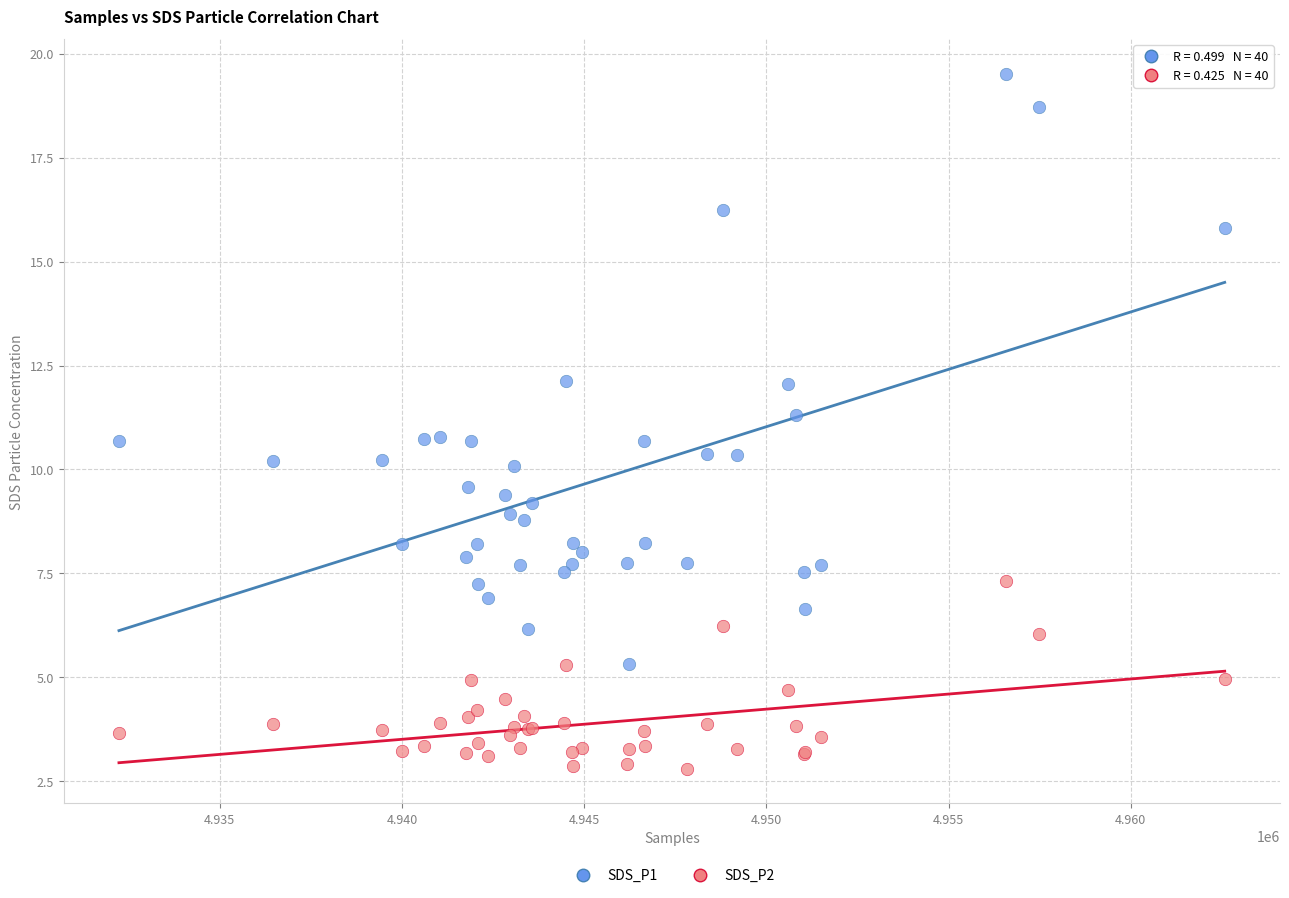

Which series reaches the minimum Y coordinate?

SDS_P2